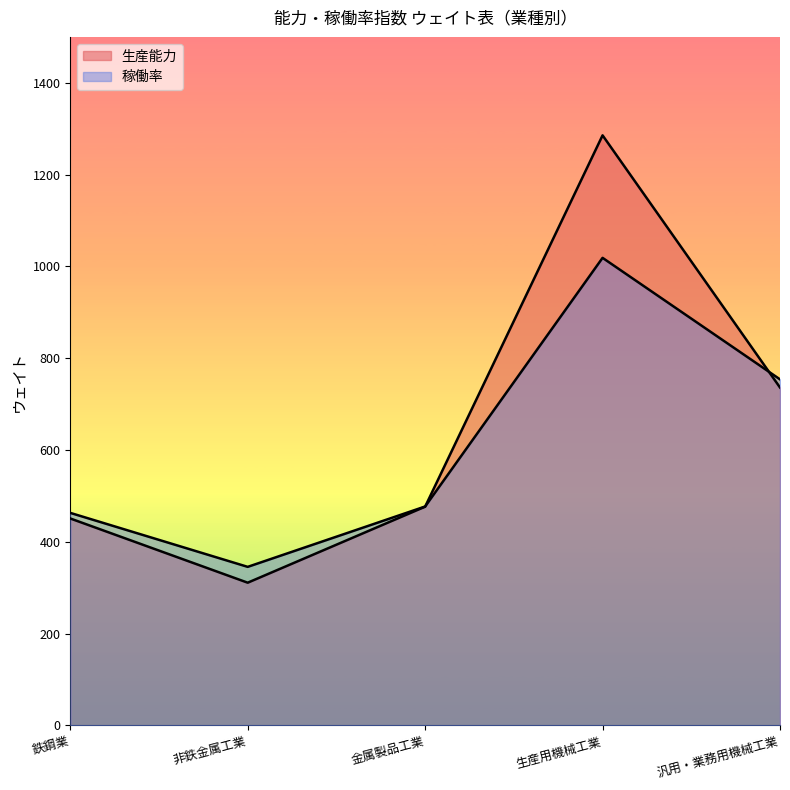

What is the maximum value shown in the chart?

1285.5